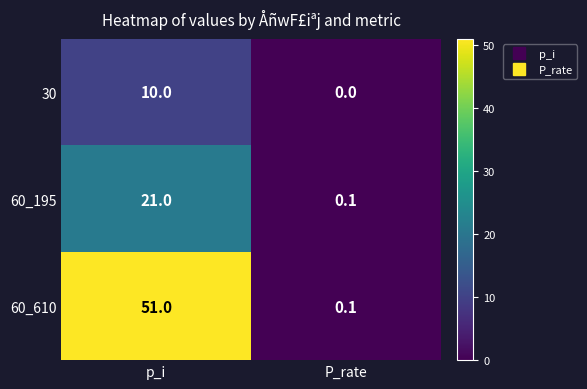

At p_i, list the series in order from smallest to largest.

30, 60_195, 60_610